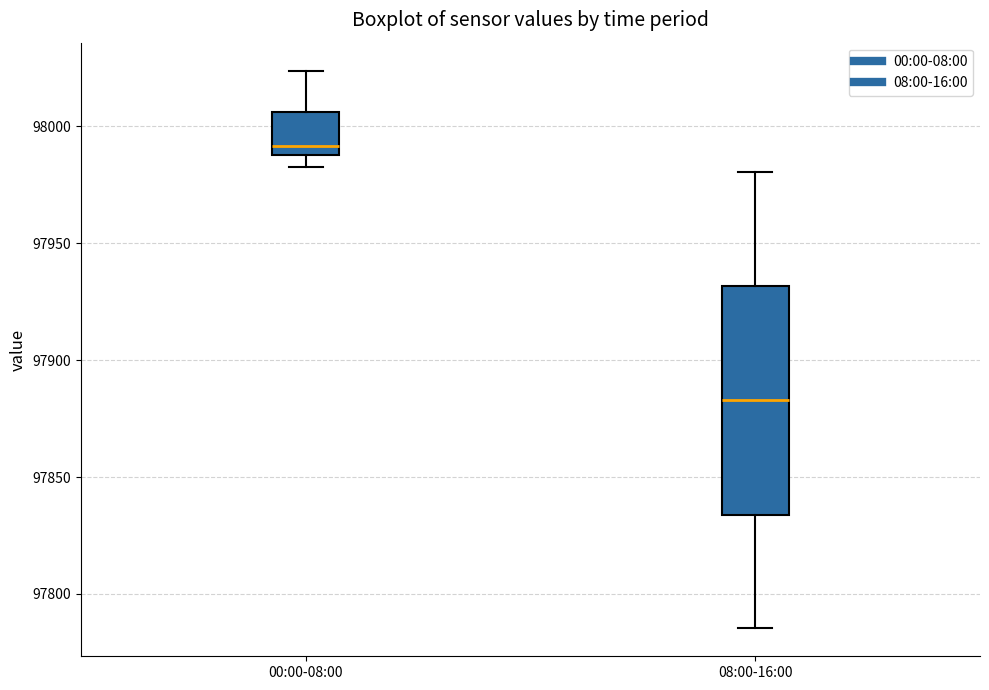

Which box is the tallest, from its lower edge to its upper edge?

08:00-16:00